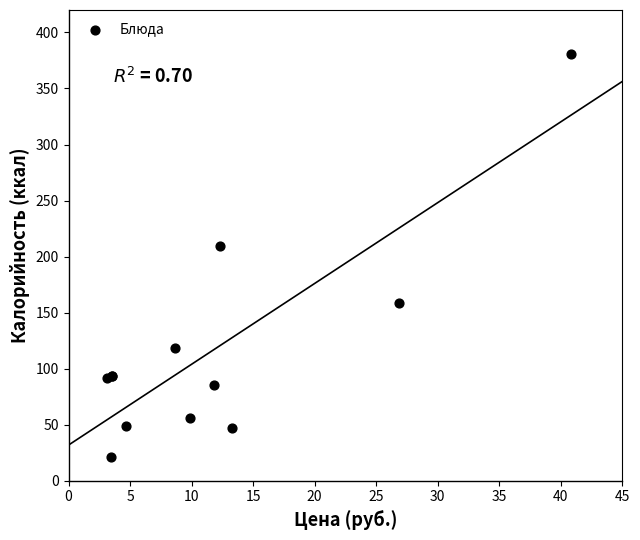

What Y value in the scatter plot is closest to 200?

209.7